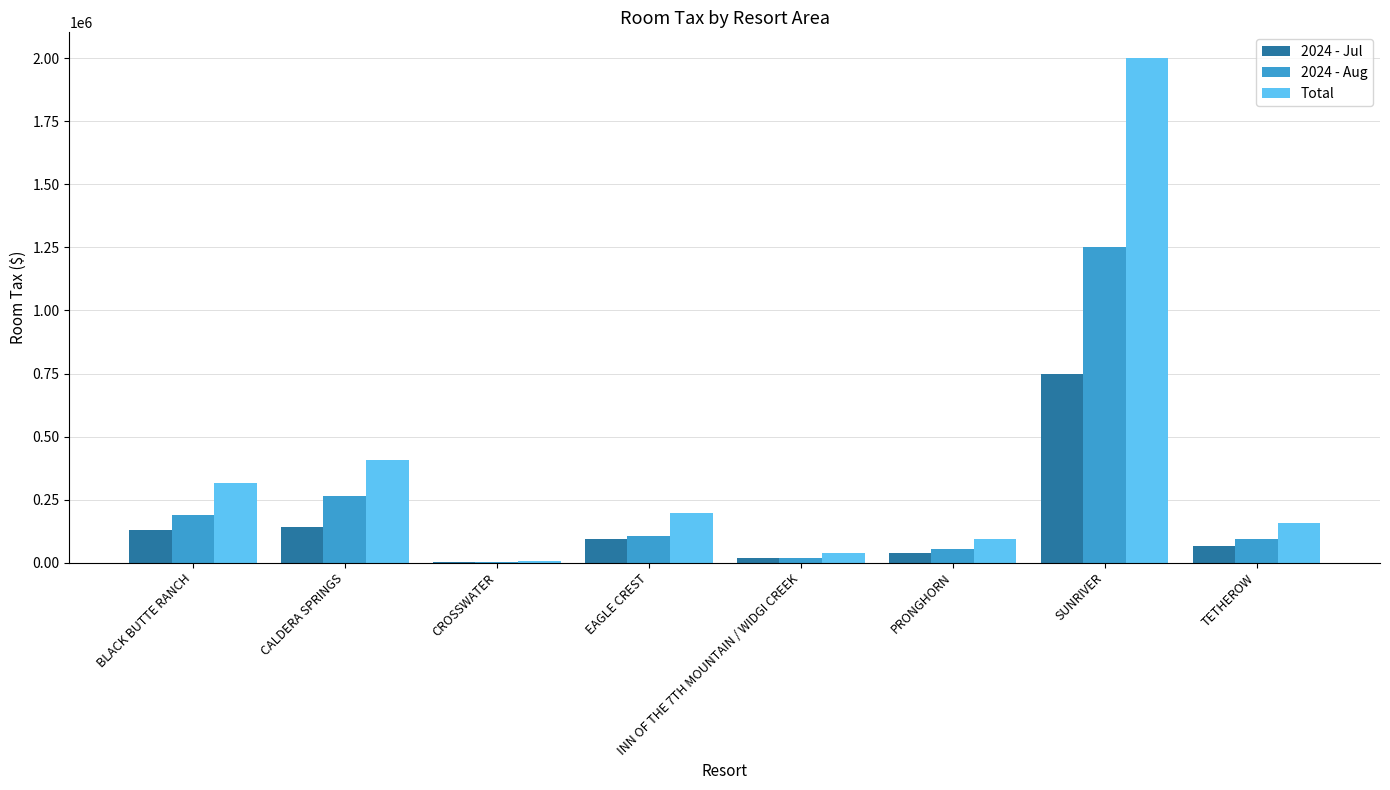

Where is 2024 - Jul nearest to the value 375743?

CALDERA SPRINGS